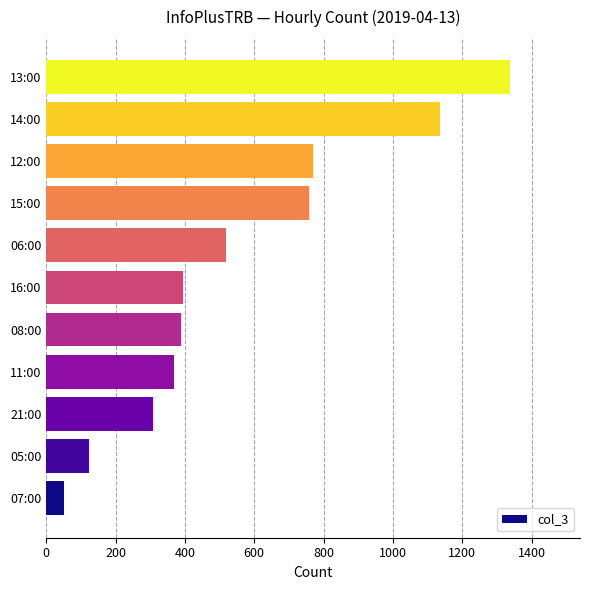

Between 16:00 and 05:00, which is larger?

16:00